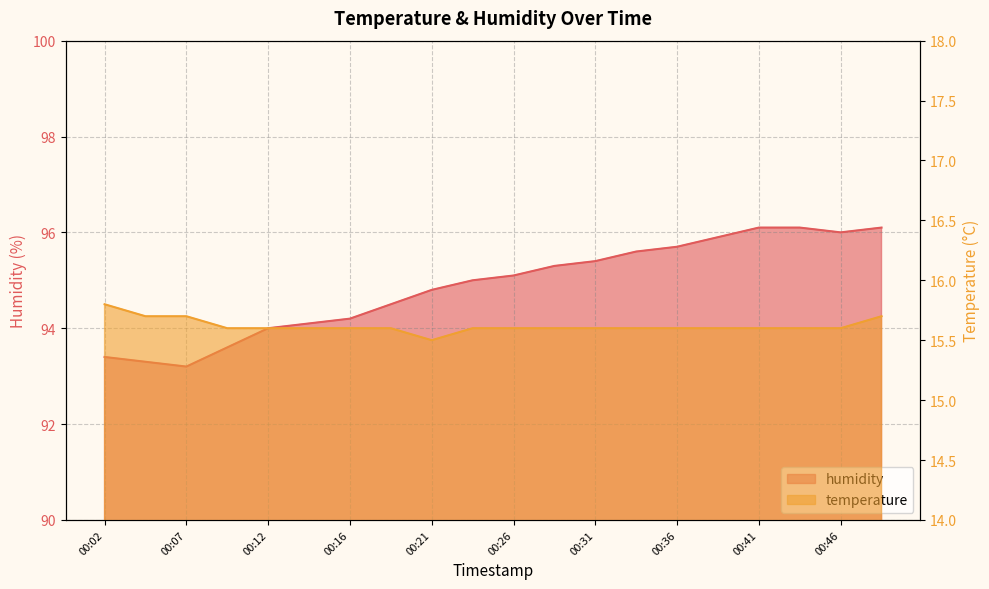

Which label corresponds to the smallest value in the chart?

00:21